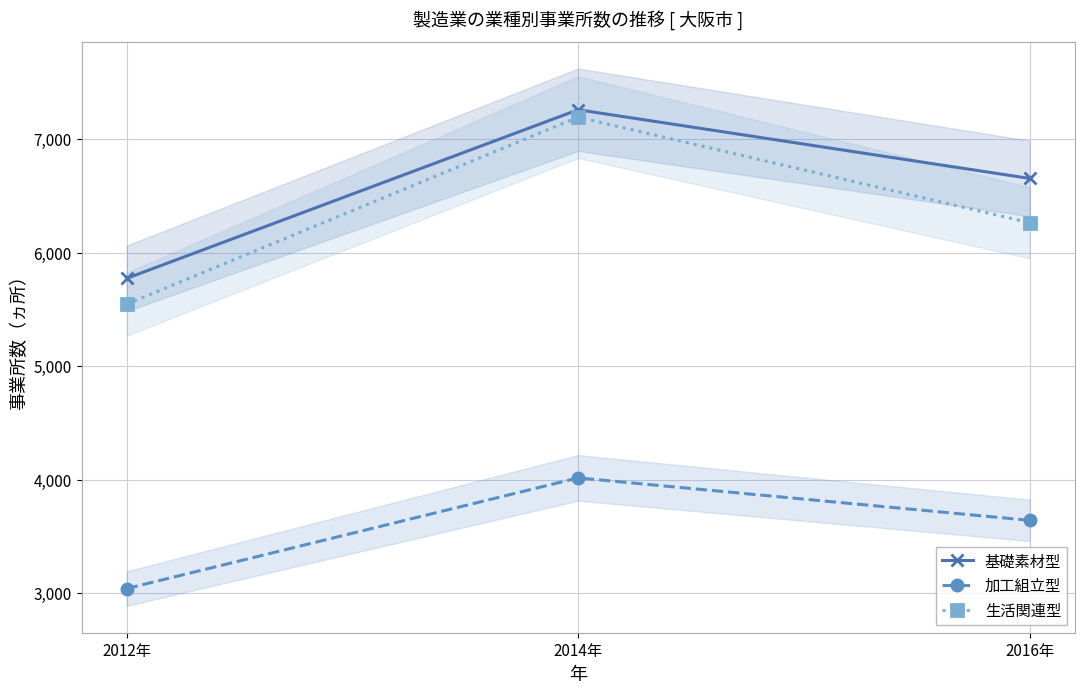

Is it true that 基礎素材型 equals 5773 at 2012年?

True